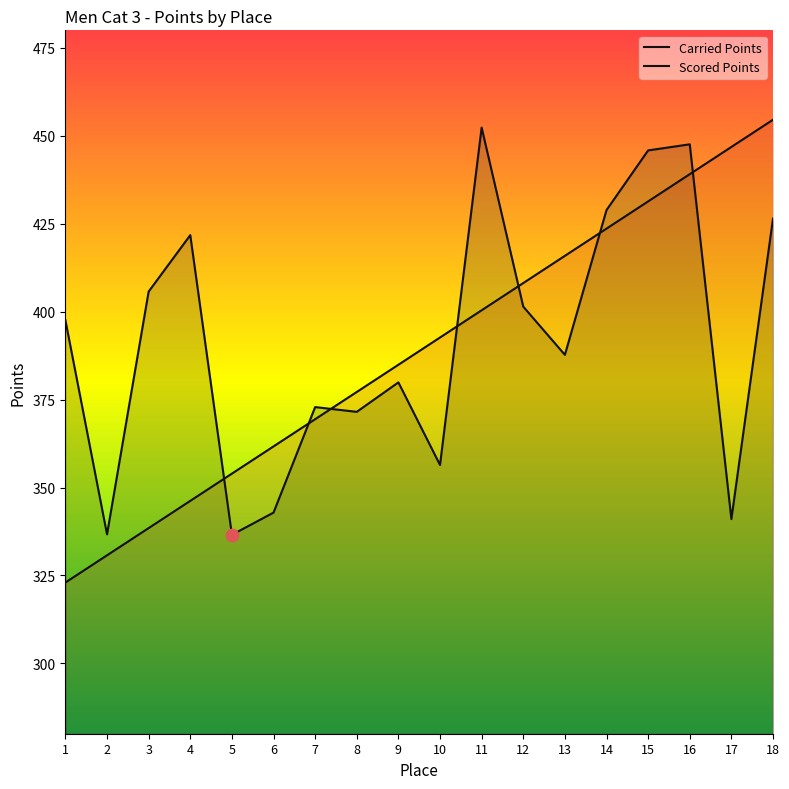

At how many categories does at least one series exceed 358?

16